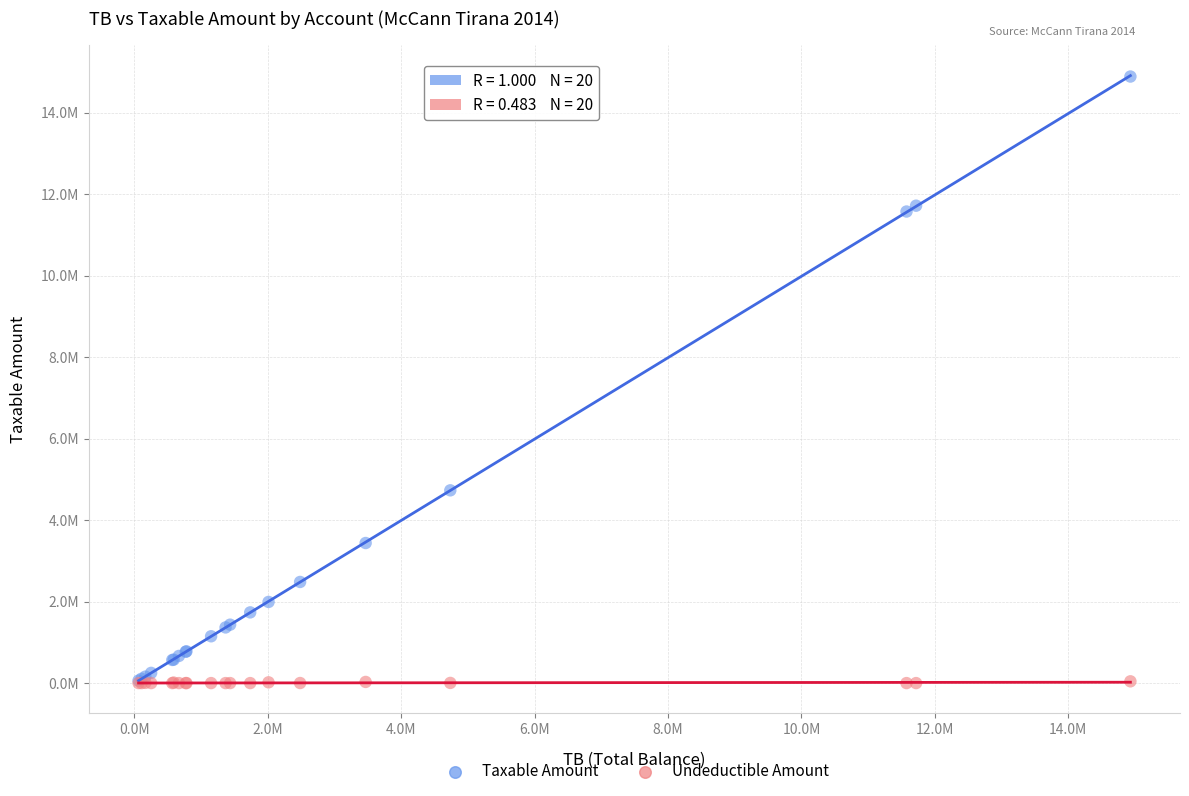

What are all the series names shown in the legend?

Taxable Amount, Undeductible Amount